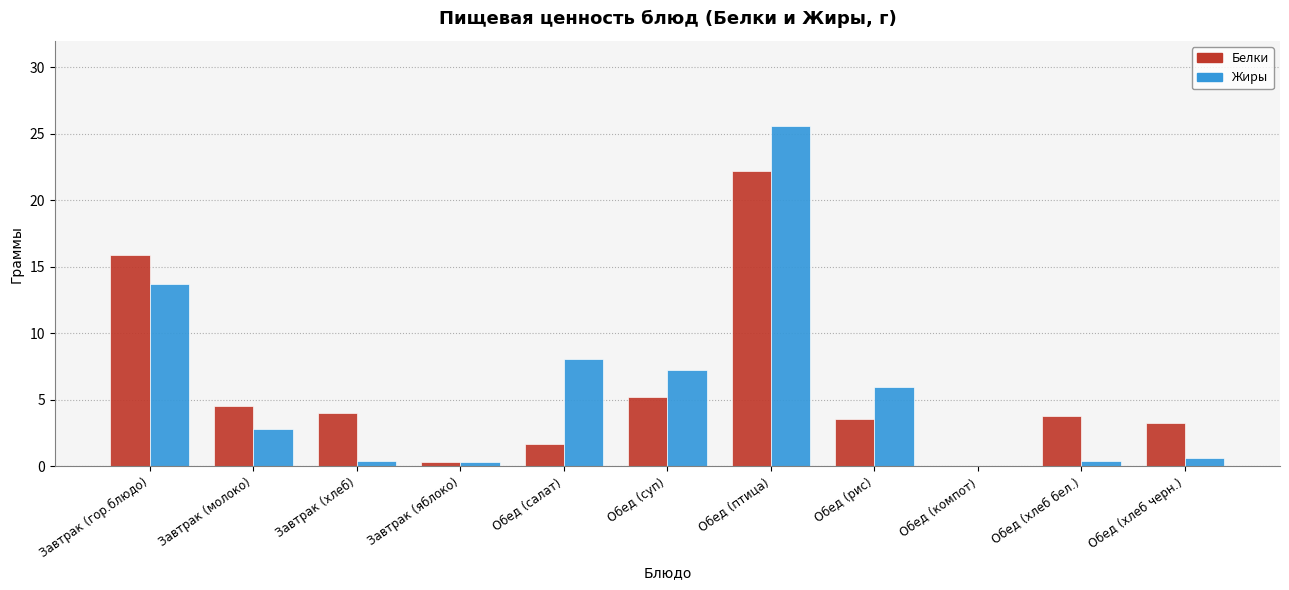

What is the sum of all Жиры values?

65.1